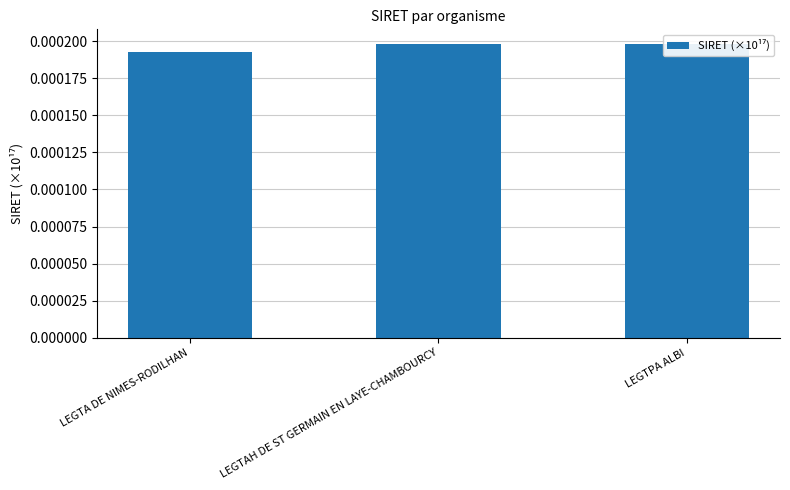

Between LEGTA DE NIMES-RODILHAN and LEGTAH DE ST GERMAIN EN LAYE-CHAMBOURCY, which is larger?

LEGTAH DE ST GERMAIN EN LAYE-CHAMBOURCY